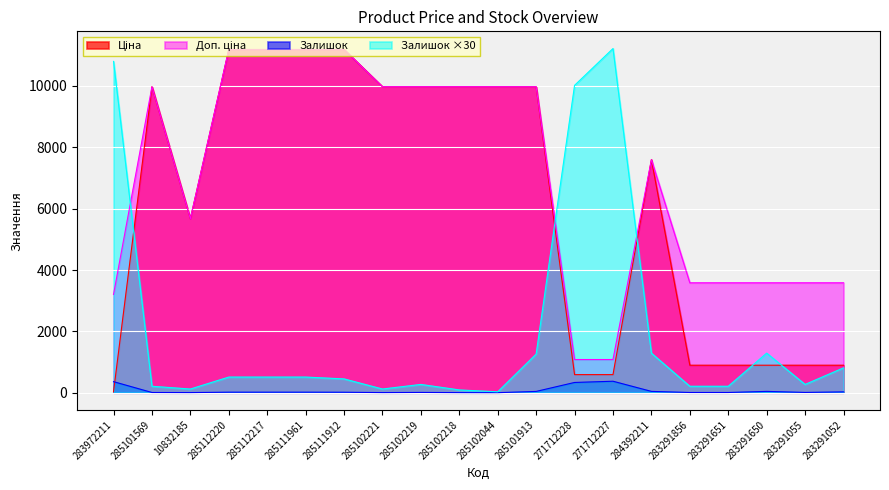

How many values in the Доп. ціна series are below 9974?

10